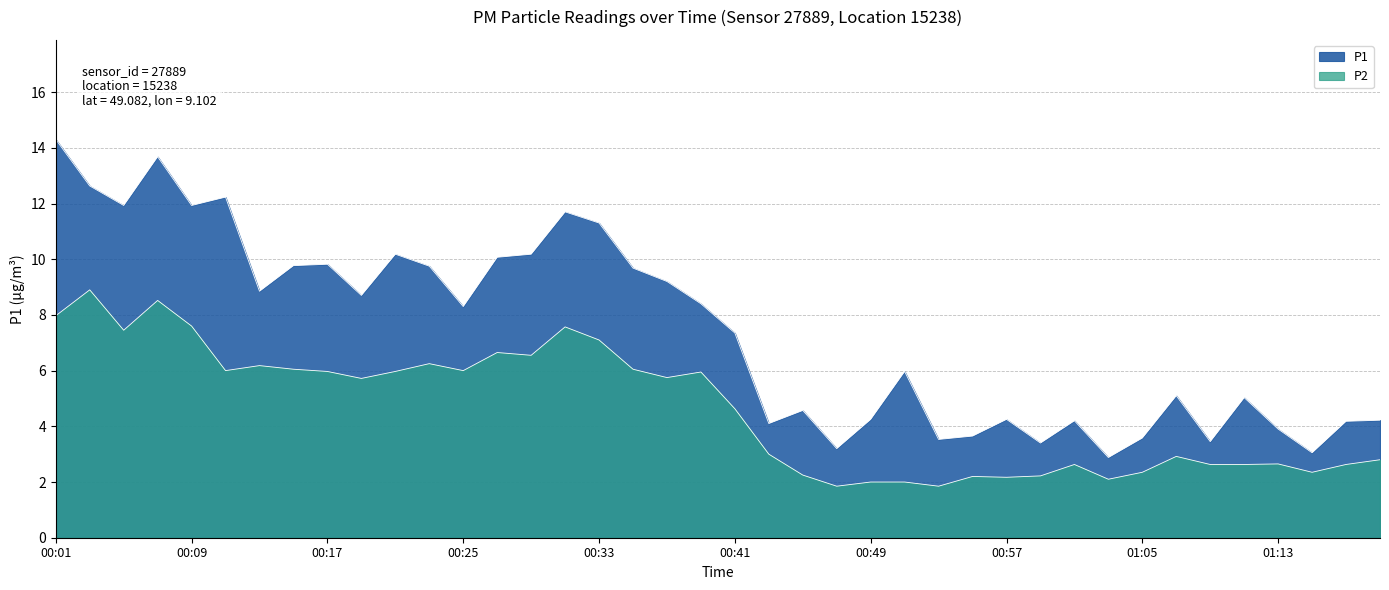

At how many categories does at least one series exceed 12?

4